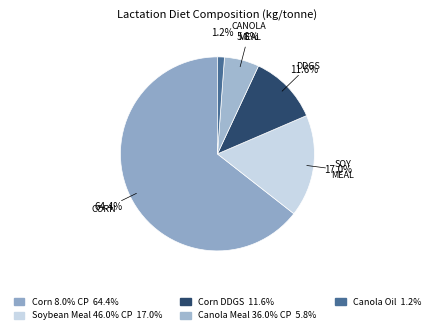

Approximately how many times larger is the value at Soybean Meal 46.0% CP compared to Corn 8.0% CP?

0.3